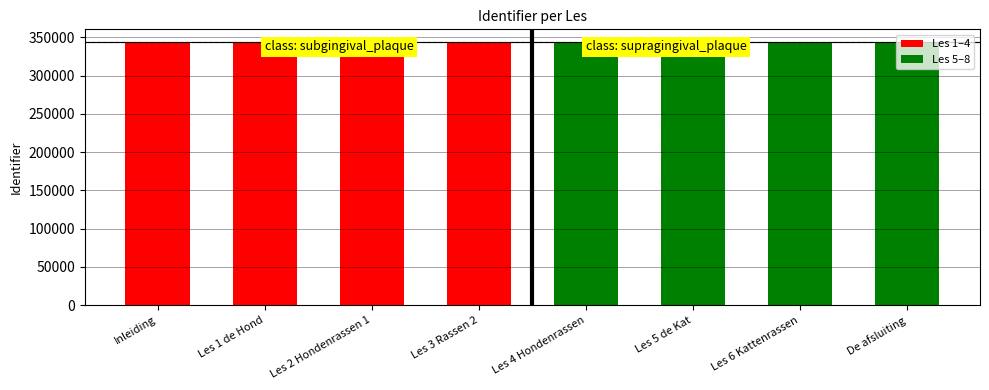

What is the ratio of the value at Les 1 de Hond to the value at Inleiding?

1.0